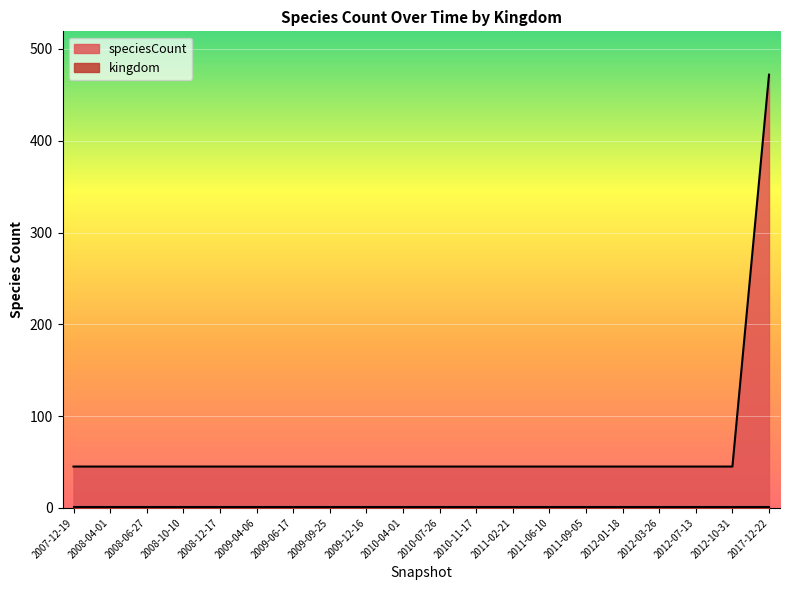

Rank the categories by value from lowest to highest.

2007-12-19, 2008-04-01, 2008-06-27, 2008-10-10, 2008-12-17, 2009-04-06, 2009-06-17, 2009-09-25, 2009-12-16, 2010-04-01, 2010-07-26, 2010-11-17, 2011-02-21, 2011-06-10, 2011-09-05, 2012-01-18, 2012-03-26, 2012-07-13, 2012-10-31, 2017-12-22